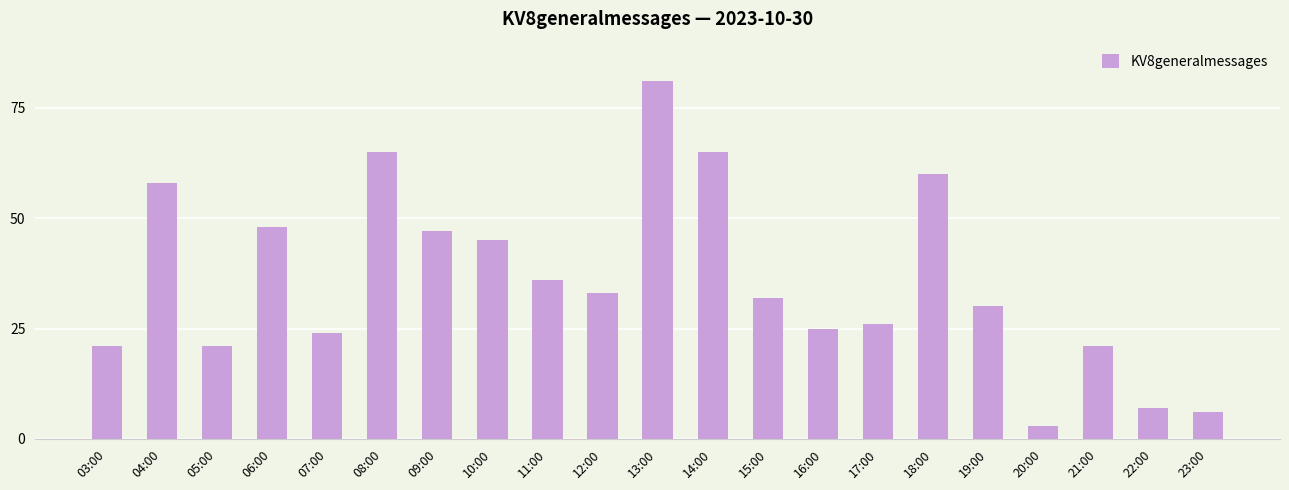

What is the difference between the maximum and minimum values?

78